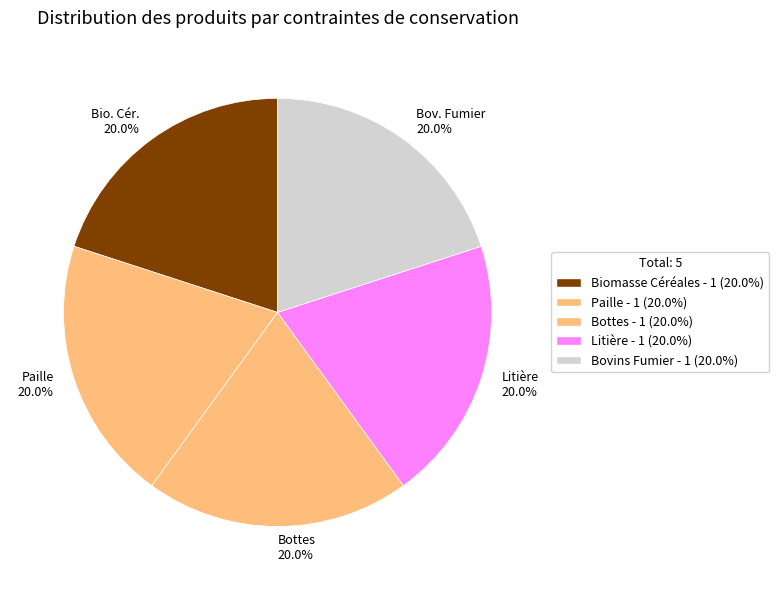

What portion of the pie excludes Bio. Cér. 20.0%?

80.0%